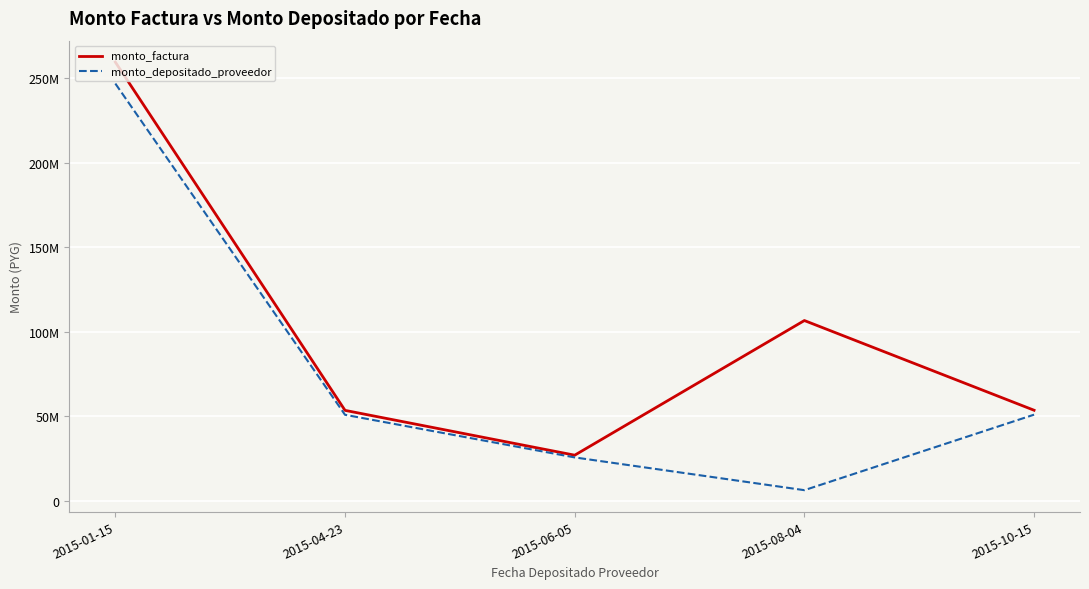

What is the difference between the maximum and minimum values in the monto_factura series?

232483000